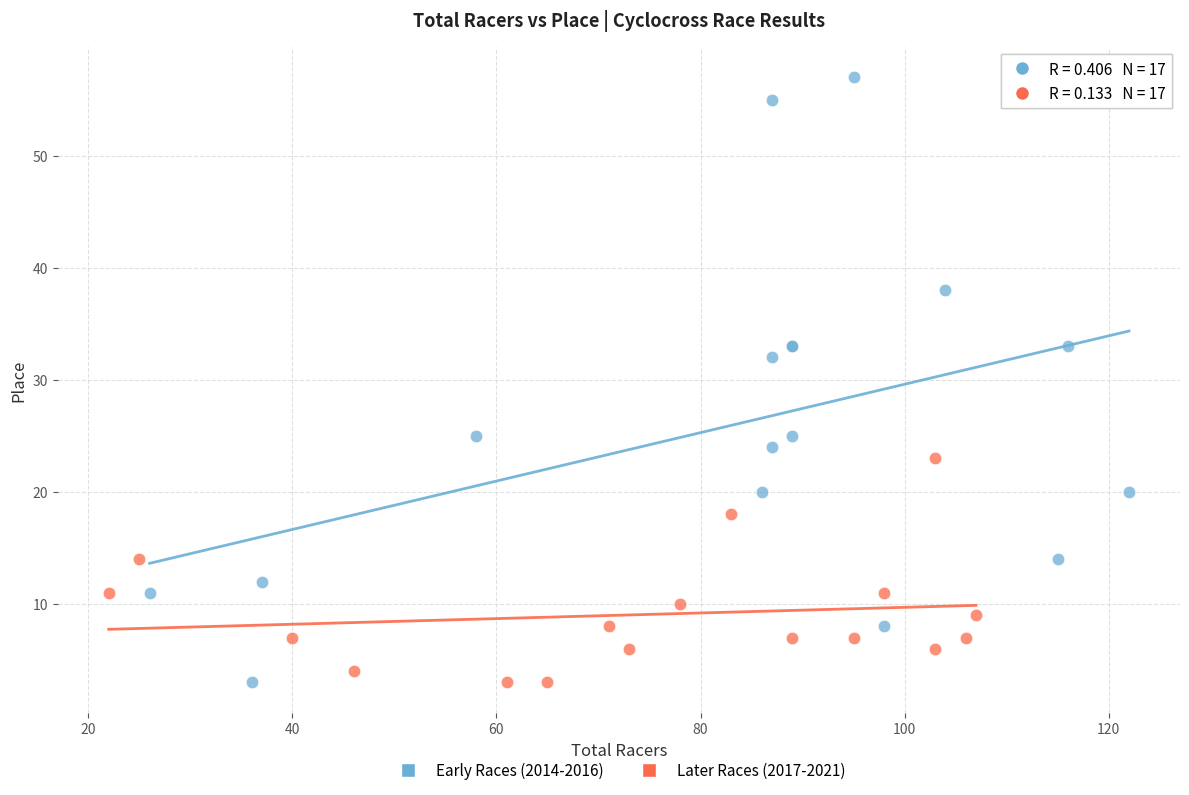

What are all the series names shown in the legend?

Early Races (2014-2016), Later Races (2017-2021)